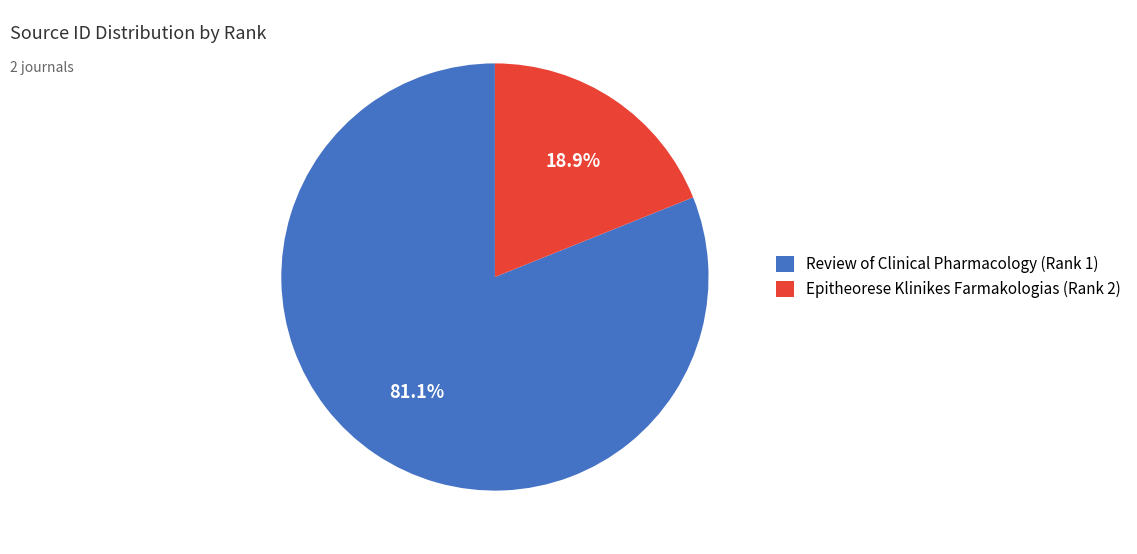

What is the majority slice?

Review of Clinical Pharmacology (Rank 1)